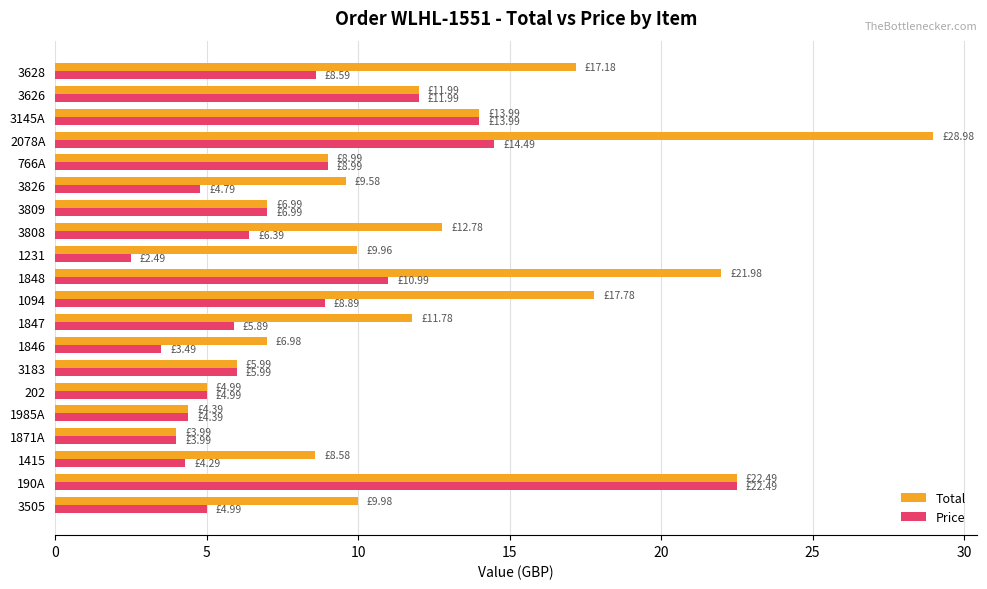

Rank the series by their average value, from highest to lowest.

Total, Price